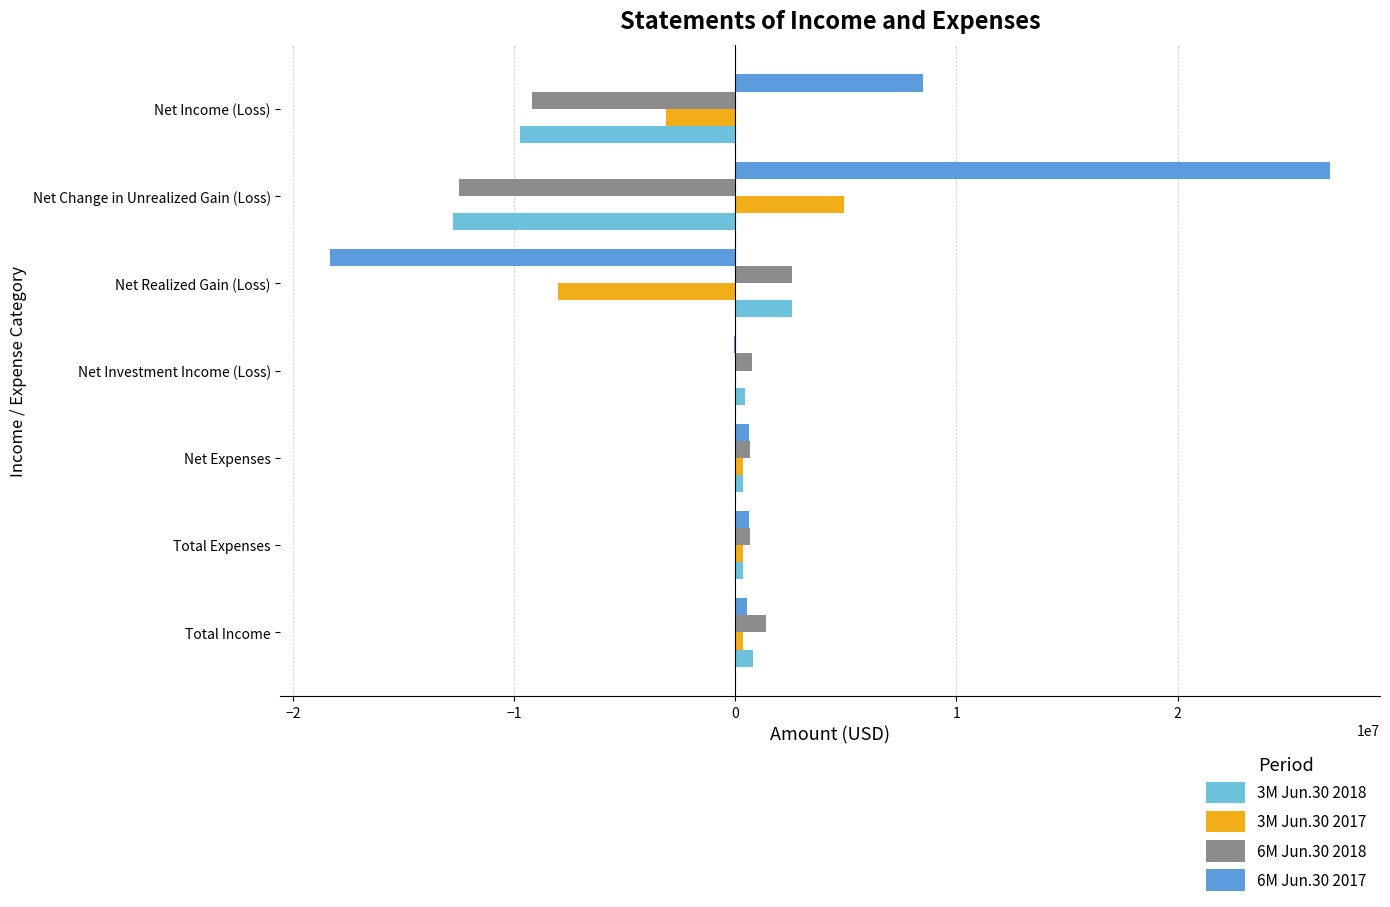

Which series has the largest total across all categories?

6M Jun.30 2017